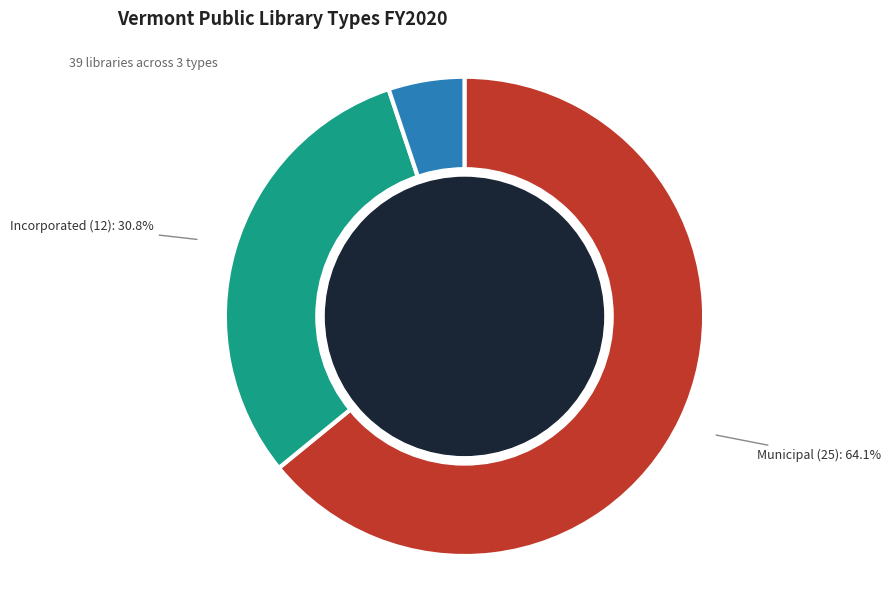

Is there a majority slice in this chart?

Yes